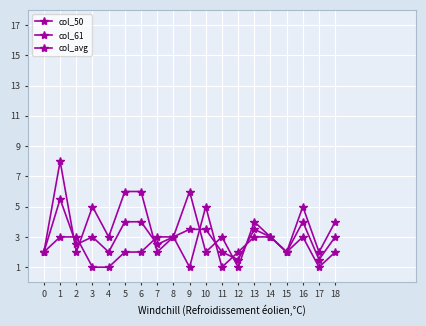

How many data points does each series have?

19